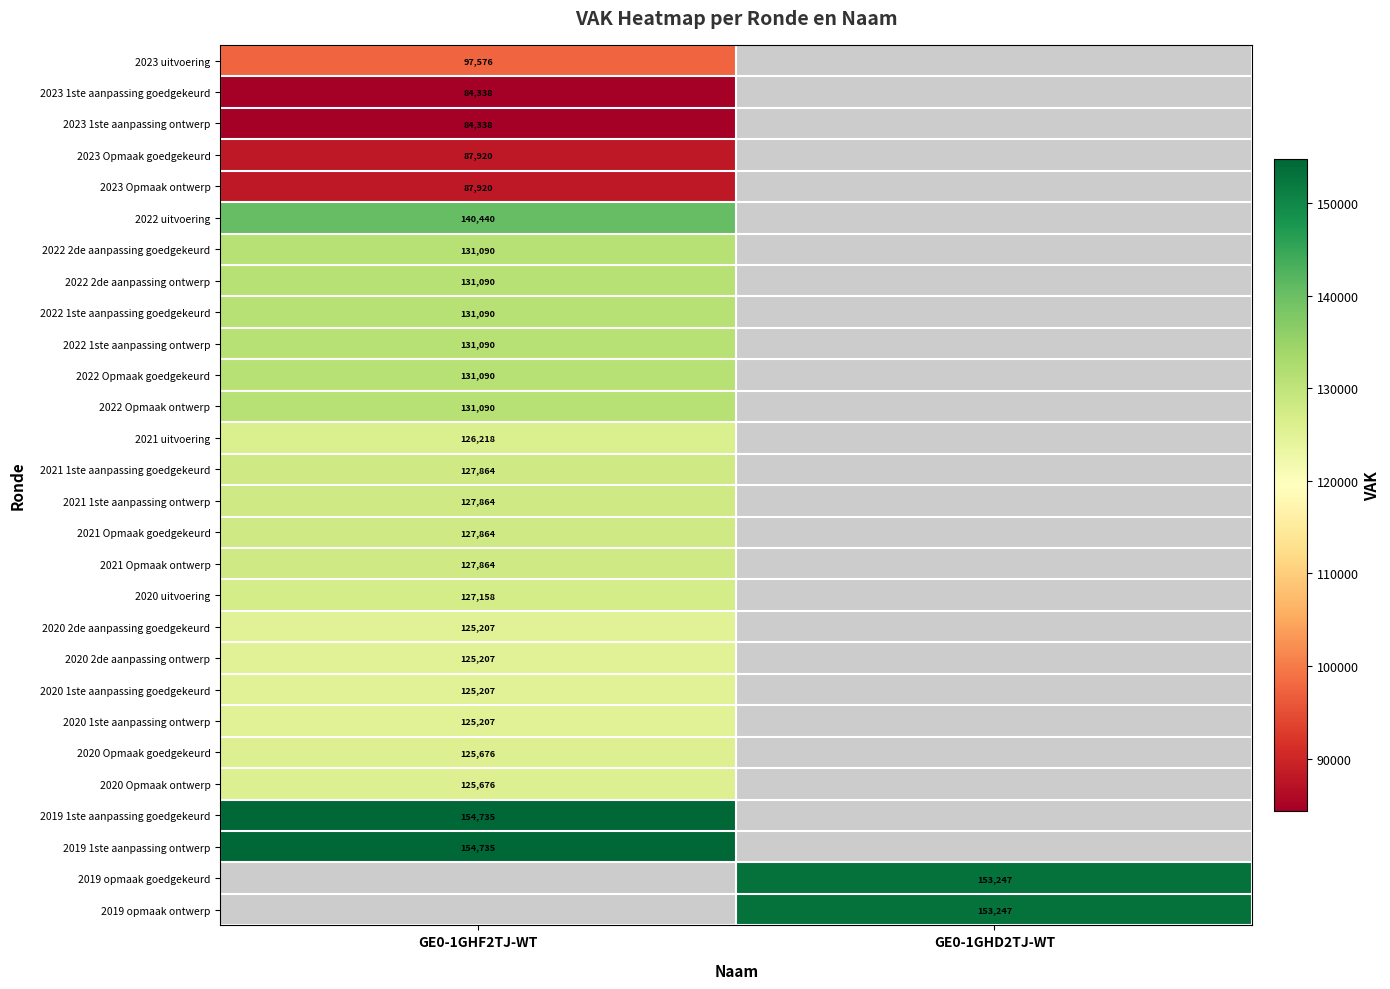

True or false: 2020 Opmaak goedgekeurd has a value of 49286 at GE0-1GHF2TJ-WT.

False